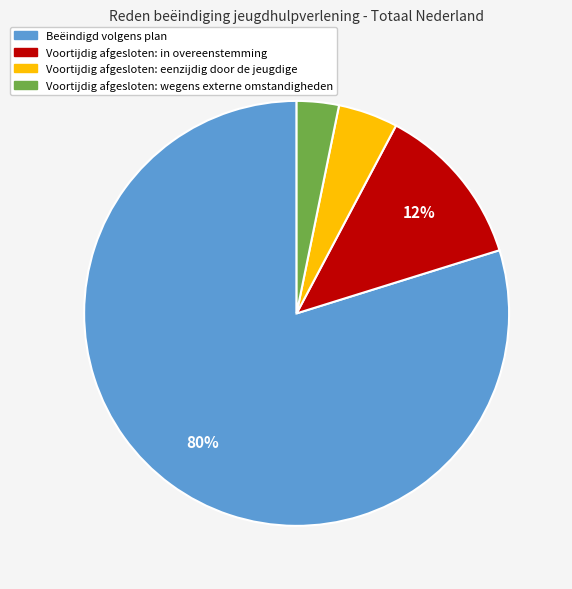

Which category has the biggest portion of the pie?

Beëindigd volgens plan